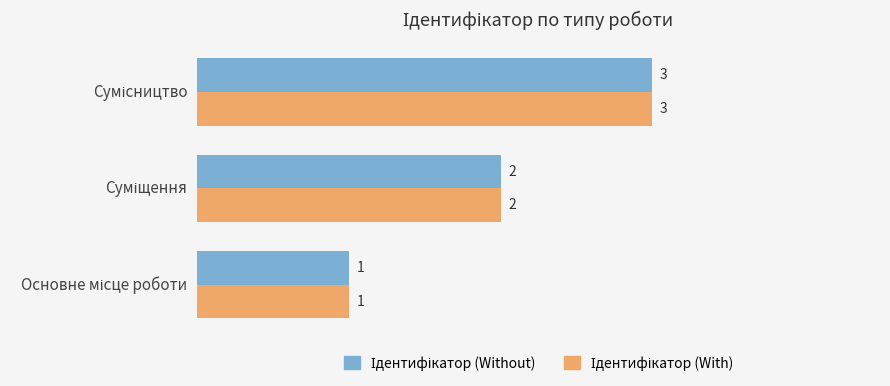

What is the greatest value displayed?

3